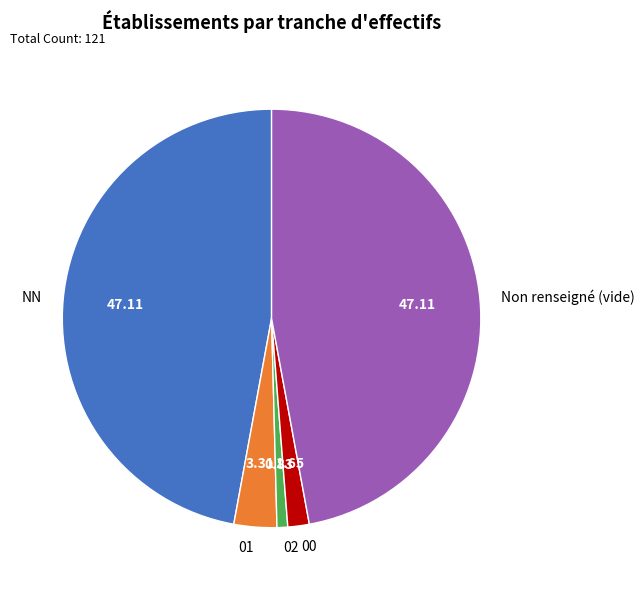

Does NN account for over 50% of the chart?

No